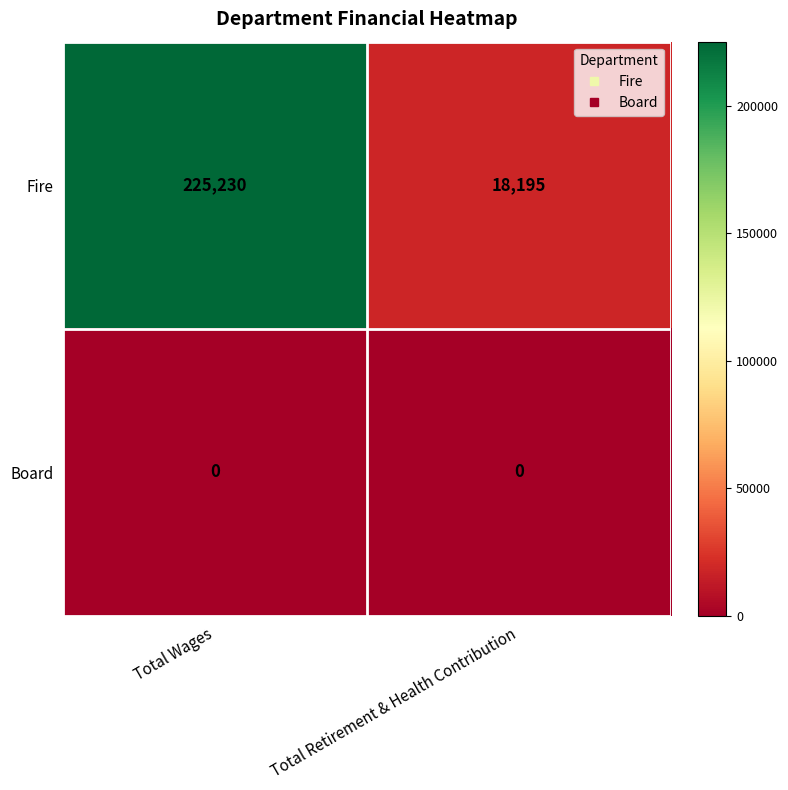

Rank the series at Total Wages from highest to lowest value.

Fire, Board